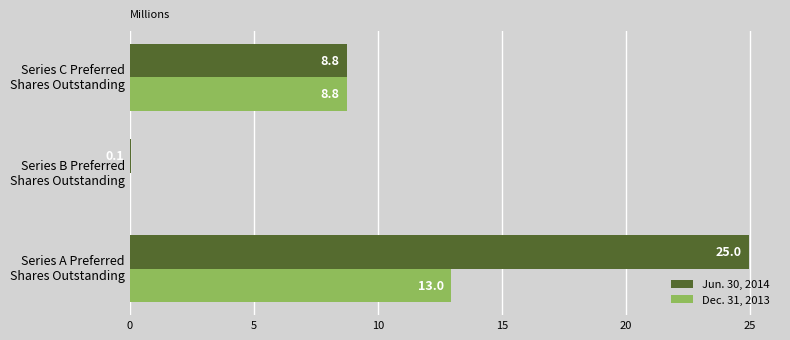

How many data points in Dec. 31, 2013 are above 8?

2